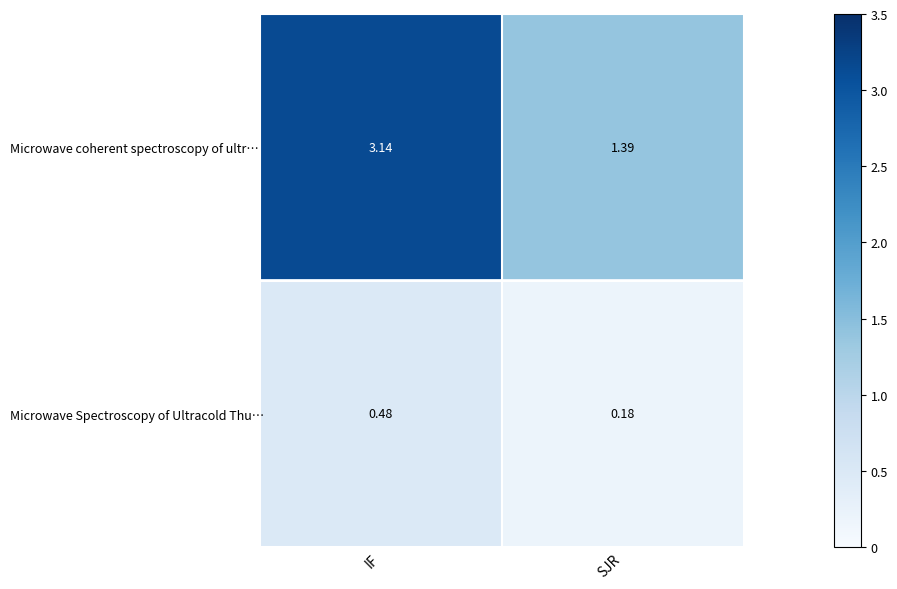

Between IF and SJR, which series saw the biggest shift?

Microwave coherent spectroscopy of ultr…